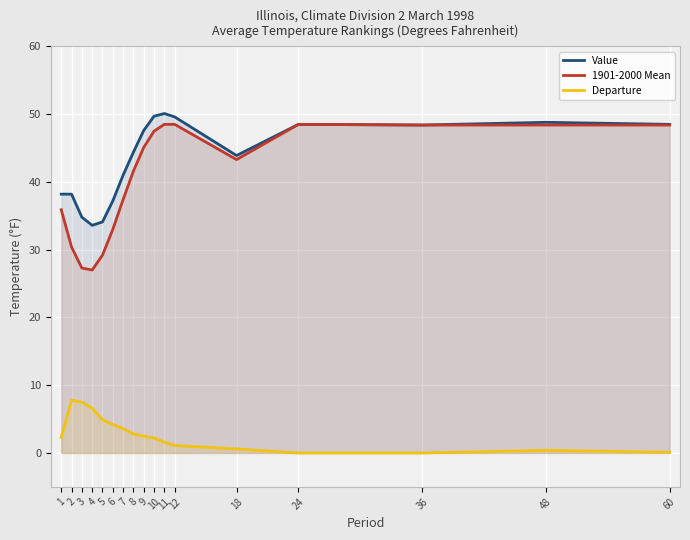

Where does the Value series first go above 44?

8